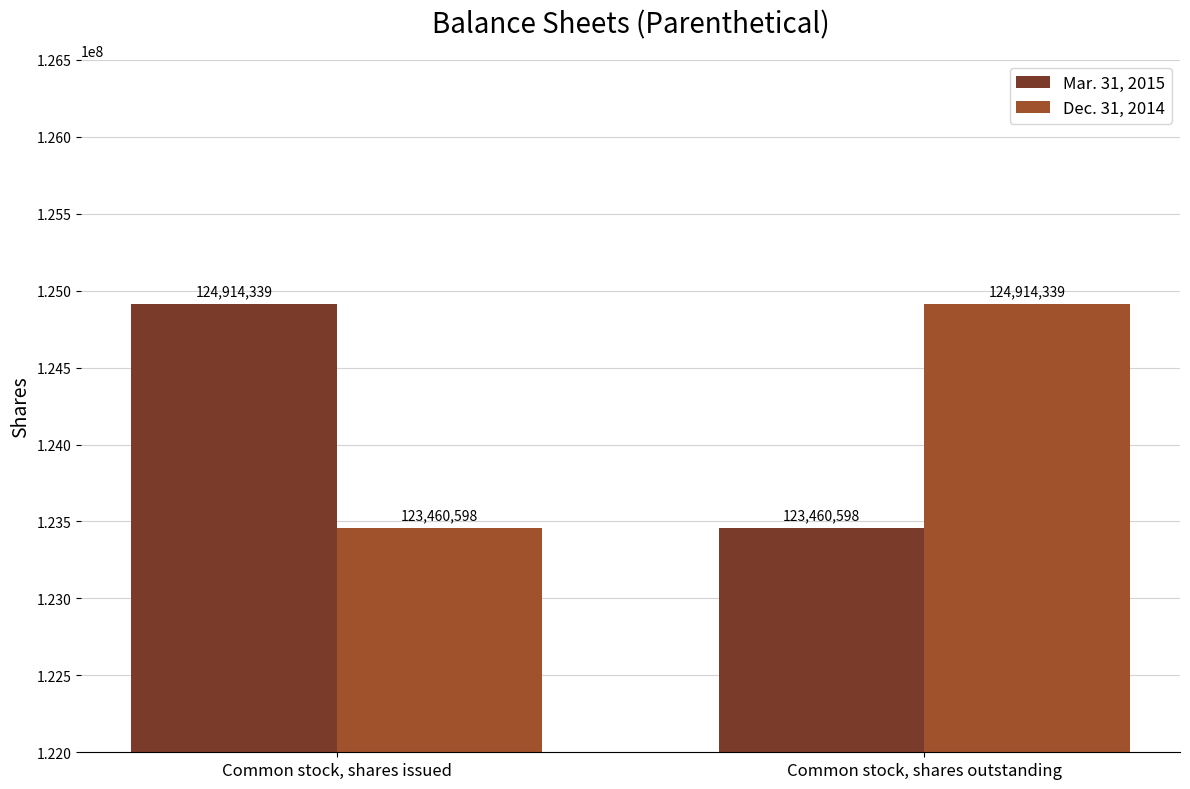

List the labels in order of Dec. 31, 2014 value, largest first.

Common stock, shares outstanding, Common stock, shares issued